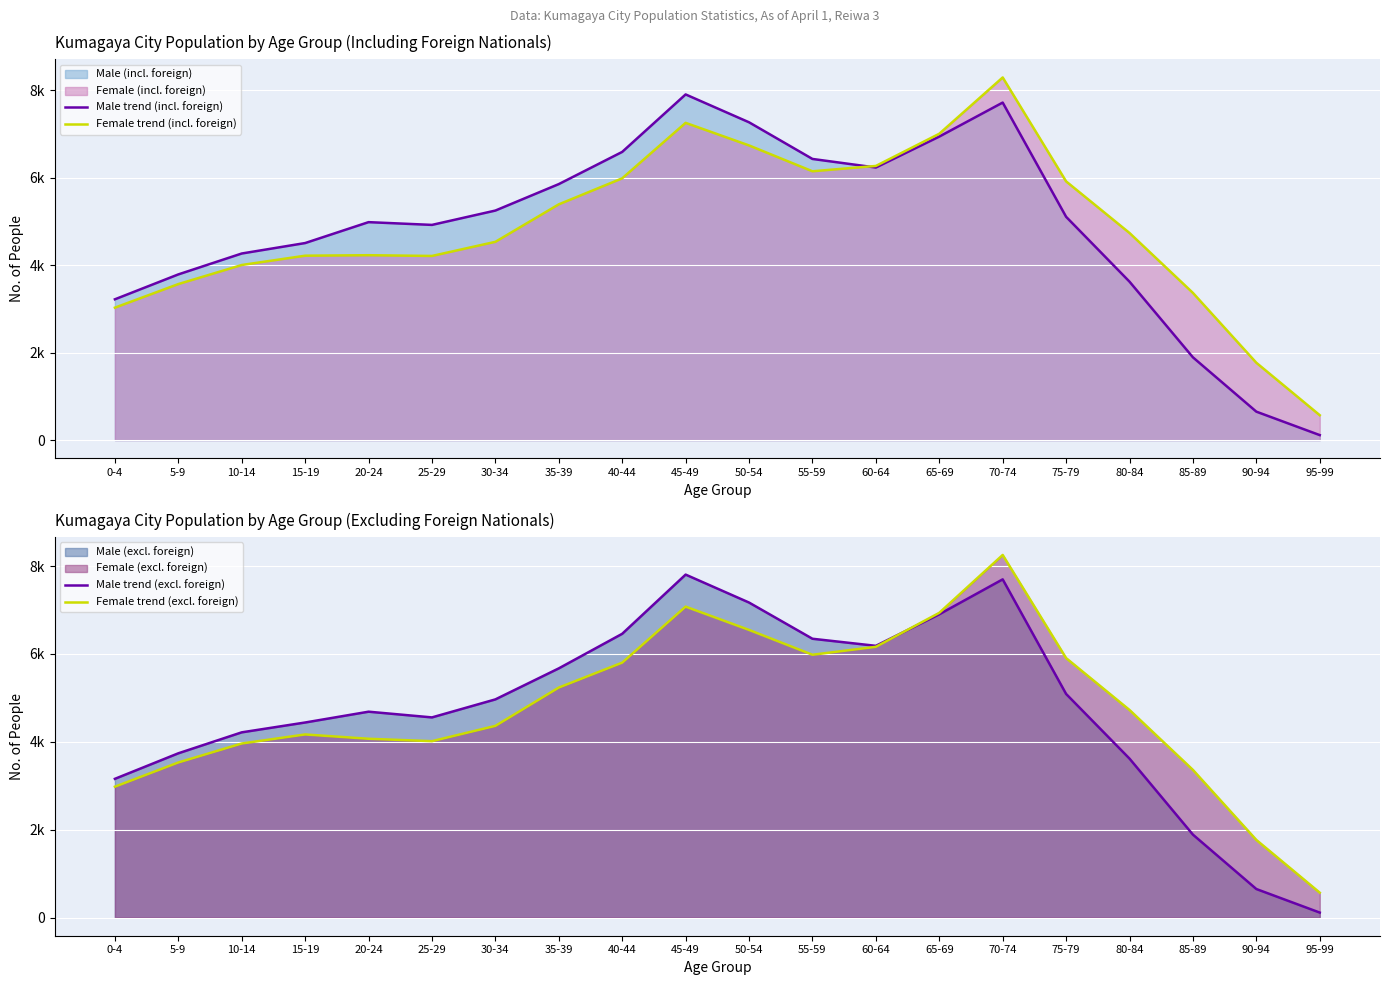

What is the minimum value shown in the chart?

114